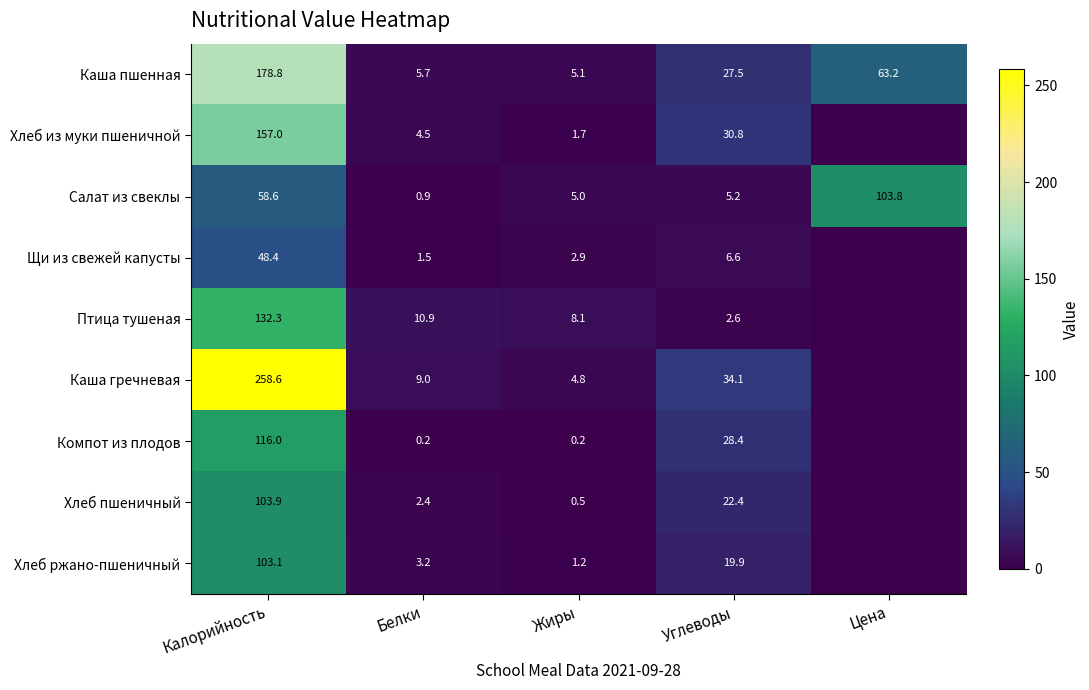

How many categories are shown in the chart?

5